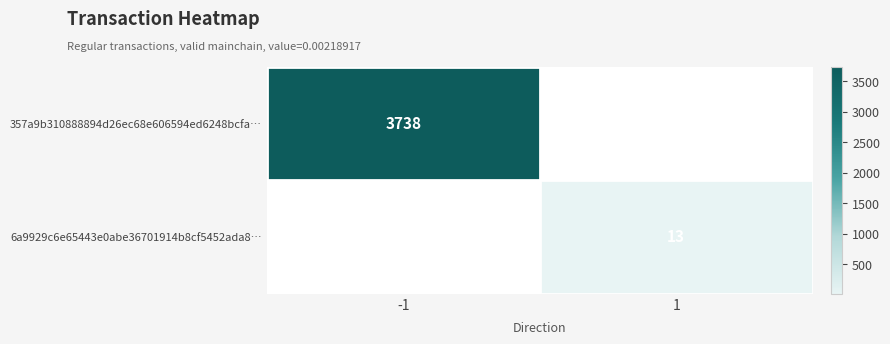

Is it true that 6a9929c6e65443e0abe36701914b8cf5452ada8… equals 3 at 1?

False